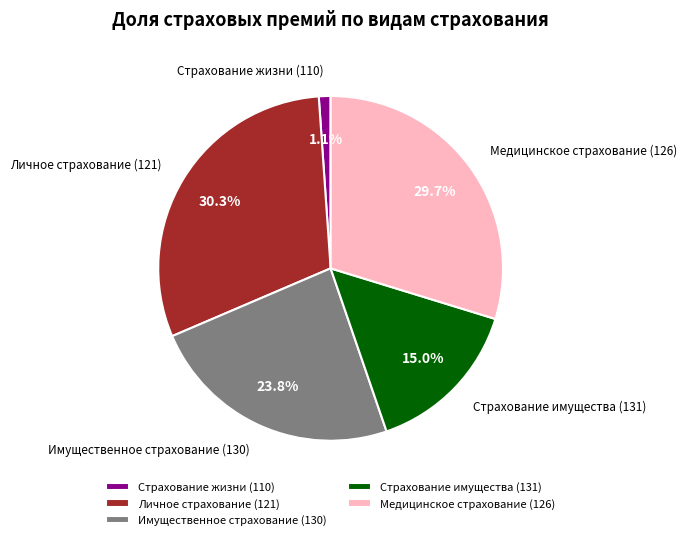

Does any single category account for the majority?

No